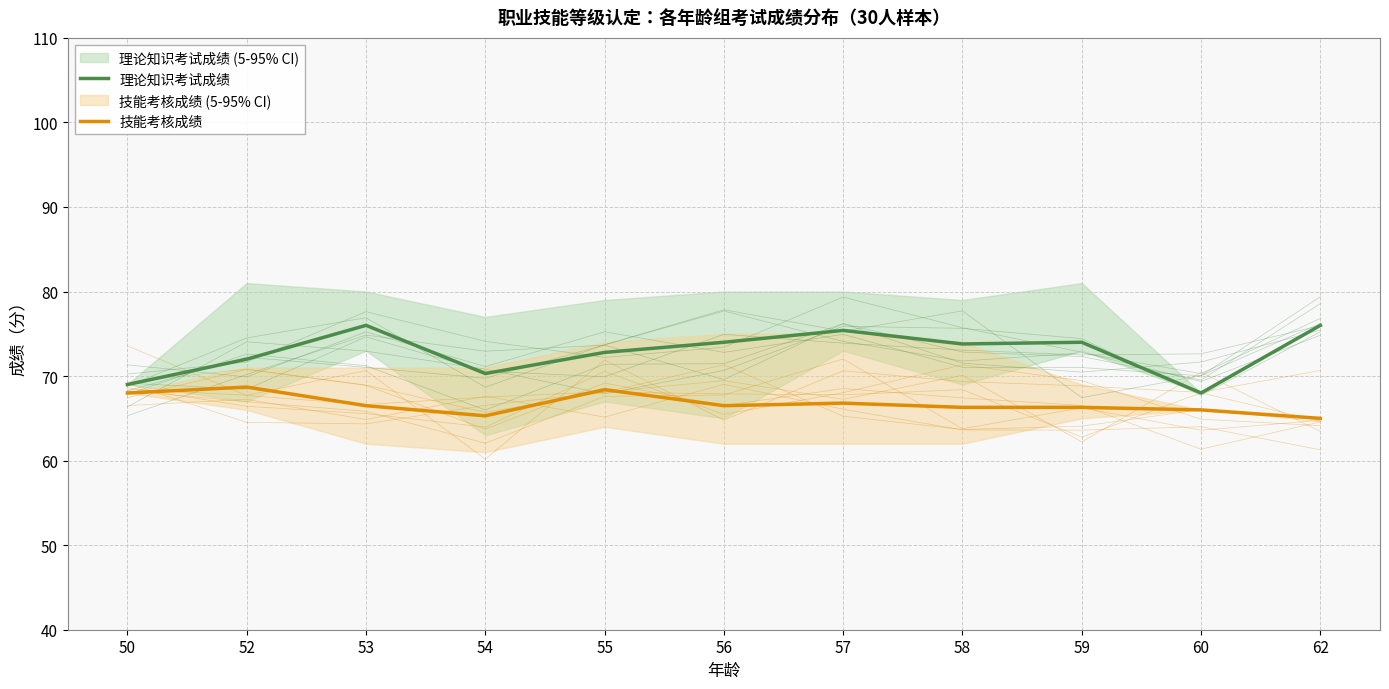

At how many categories does at least one series exceed 73?

6